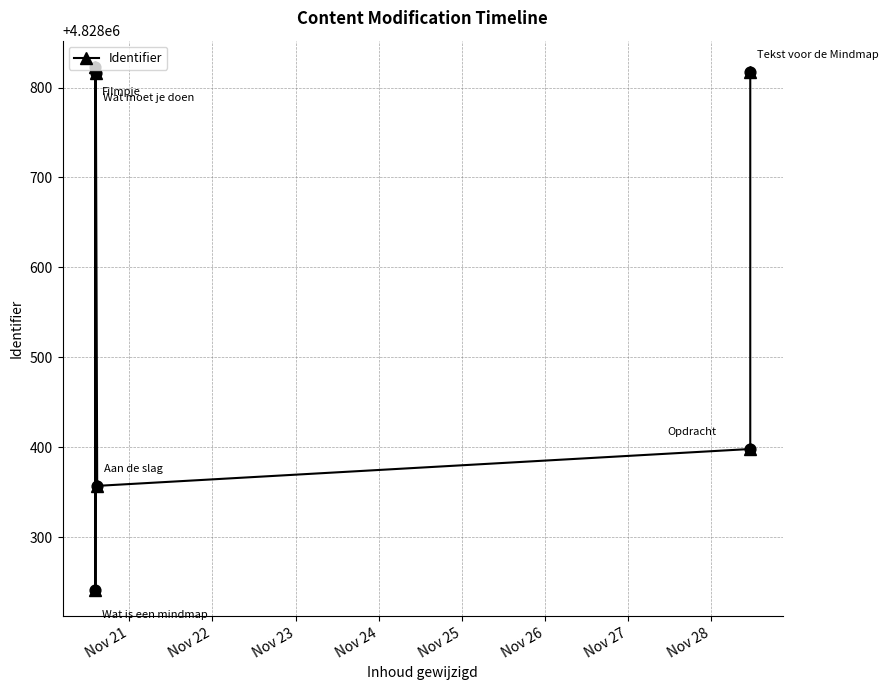

Approximately how many times larger is the value at Nov 21 compared to Nov 24?

1.0